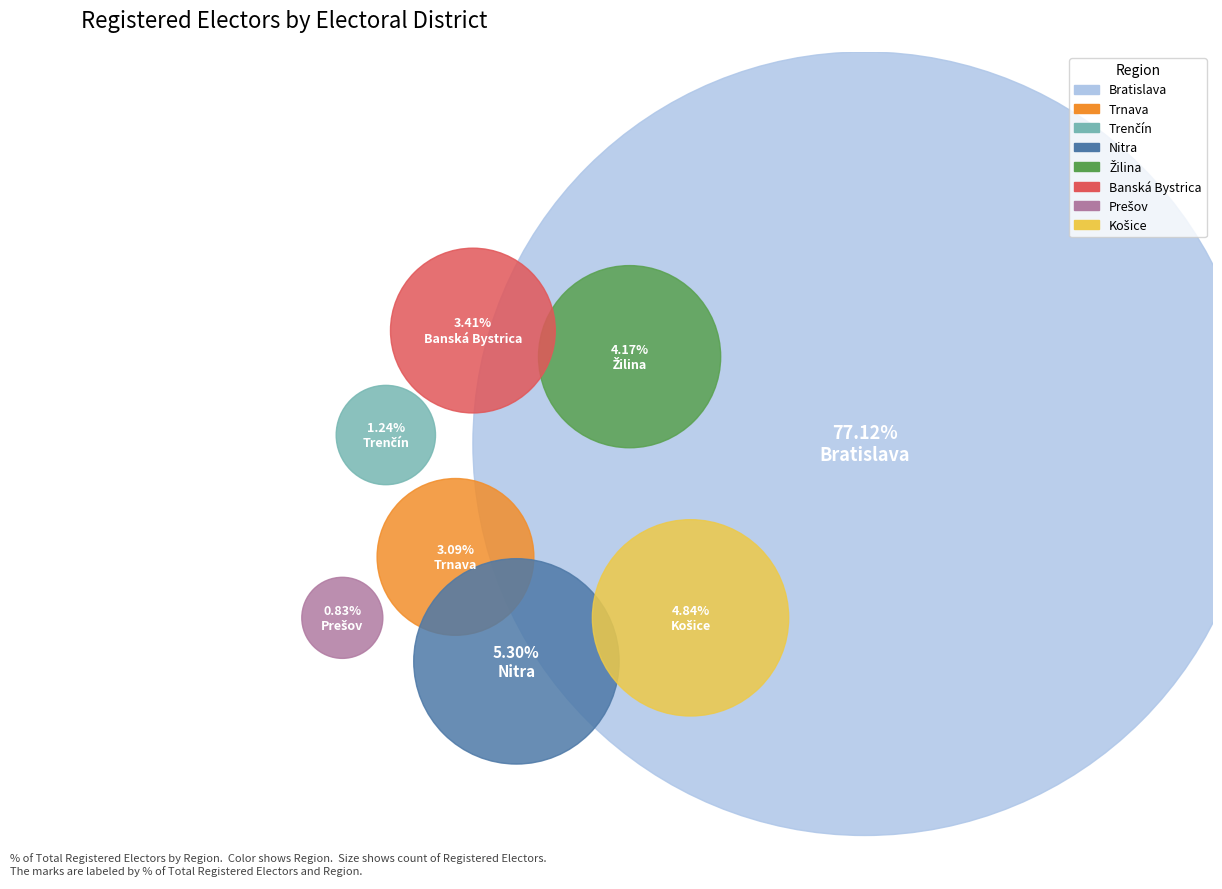

What is the majority slice?

Bratislava